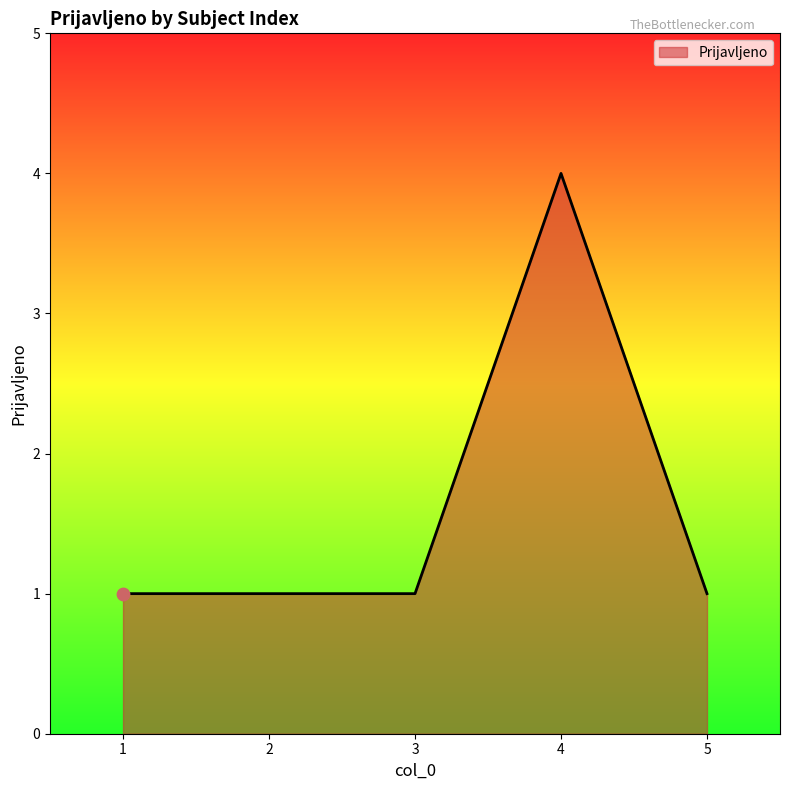

What is the ratio of the value at 4 to the value at 3?

4.0